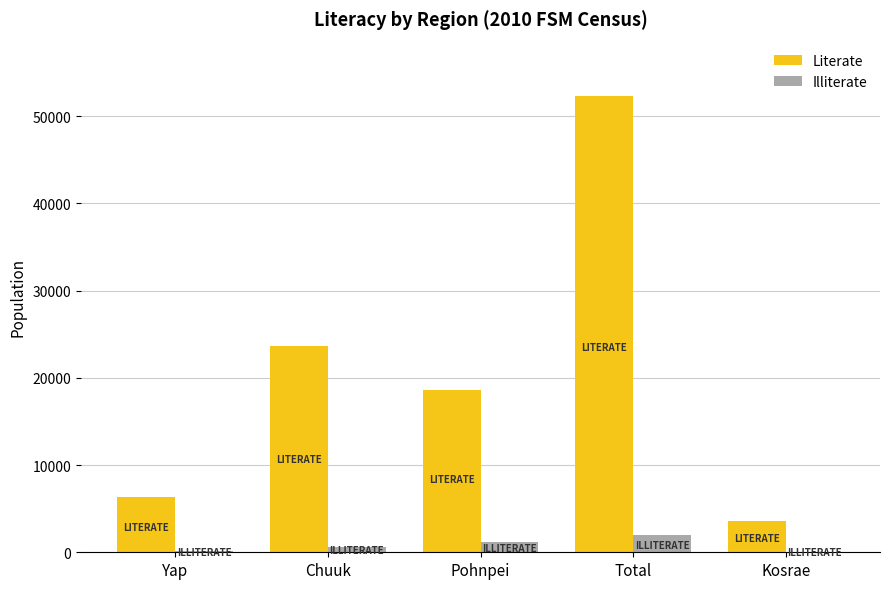

What is the maximum value shown in the chart?

52257